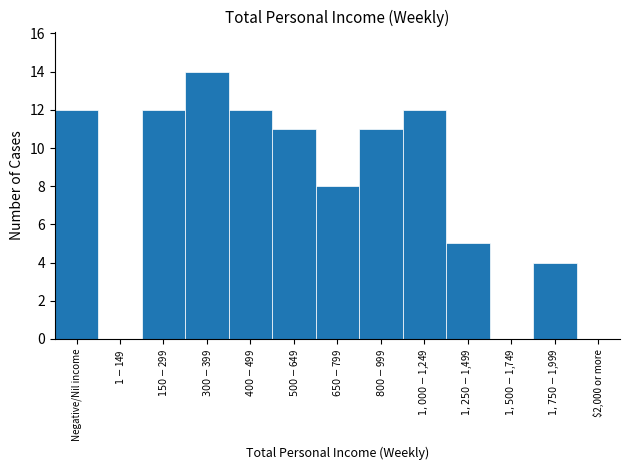

What is the sum of all values?

101